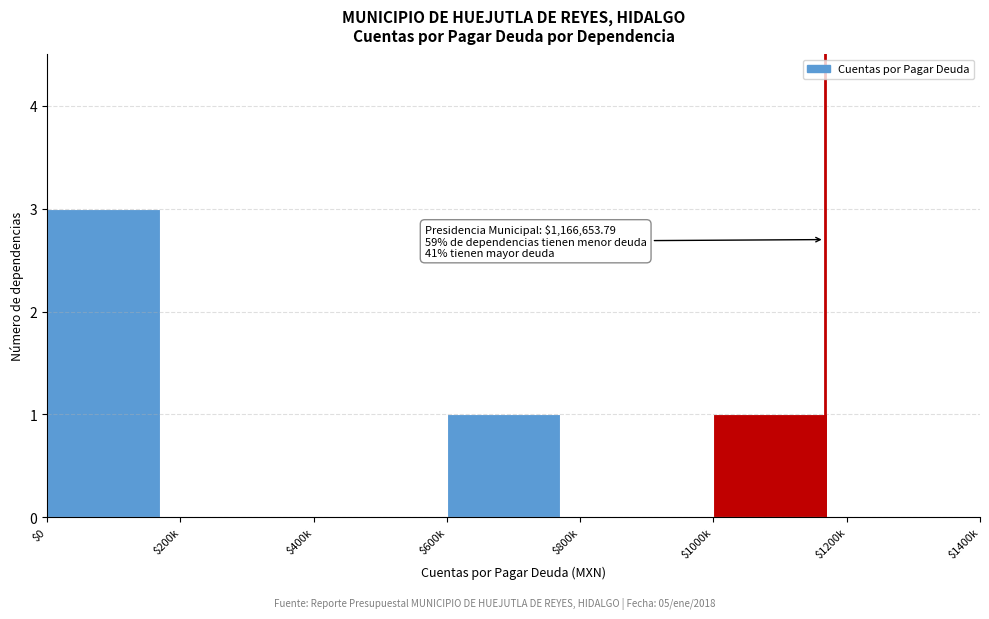

Which label corresponds to the largest value in the chart?

$0